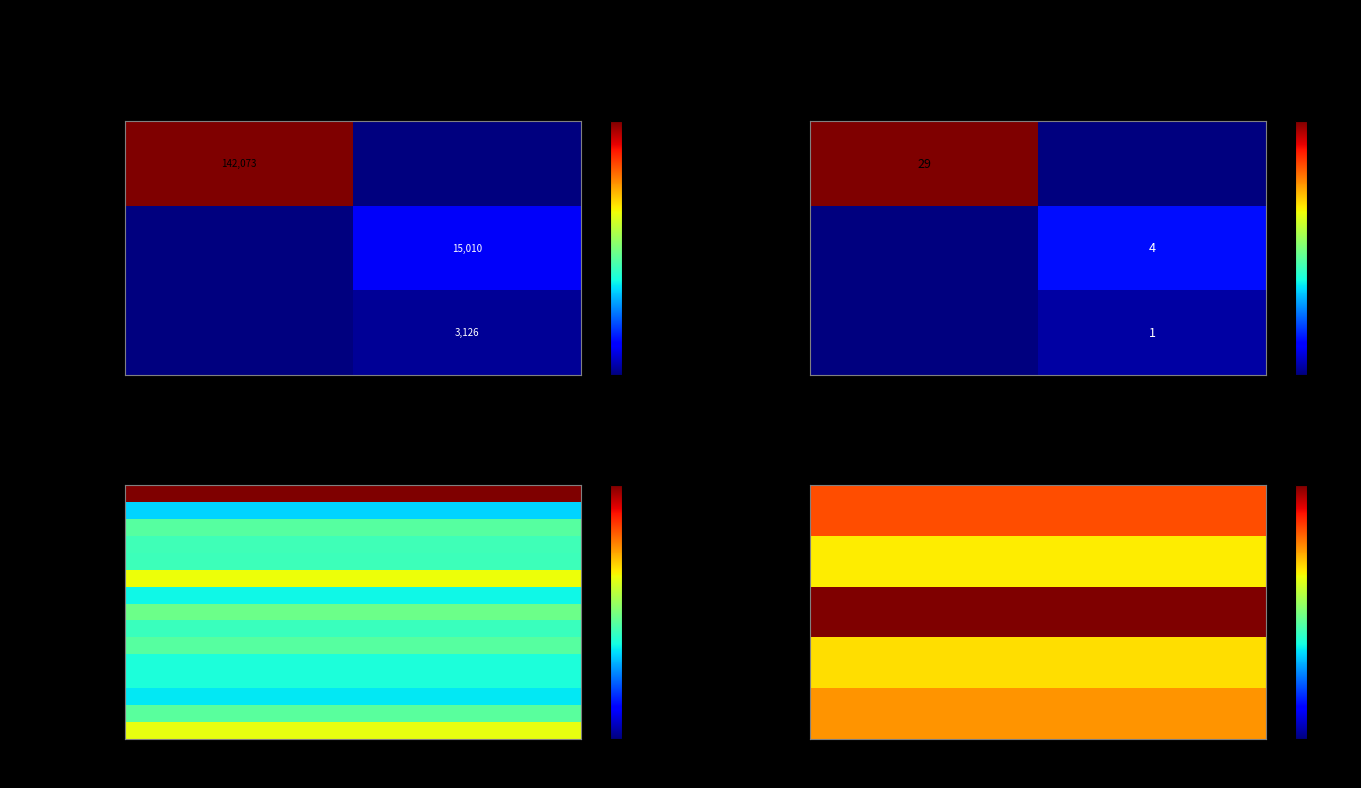

At which category does the chart reach its minimum across all series?

Pensionado(a)